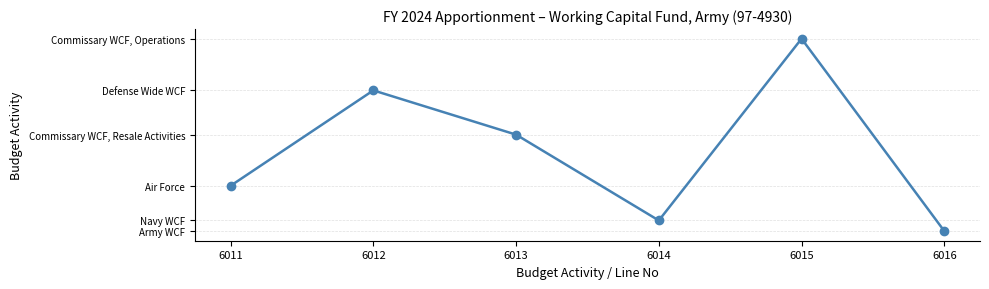

What is the sum of all values?

178714465191